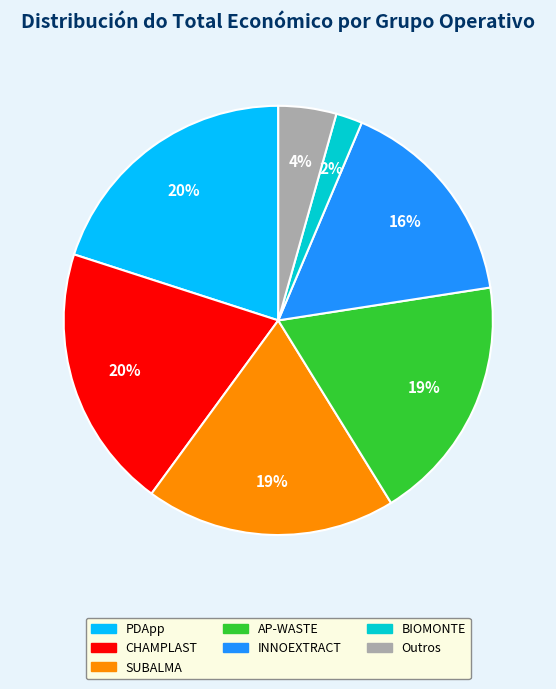

Does any single category account for the majority?

No